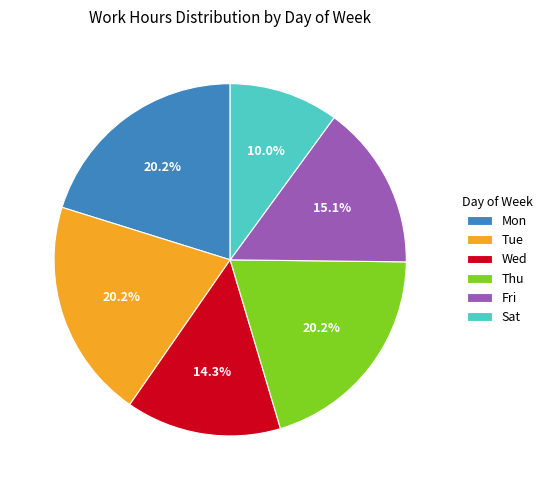

Is there a majority slice in this chart?

No